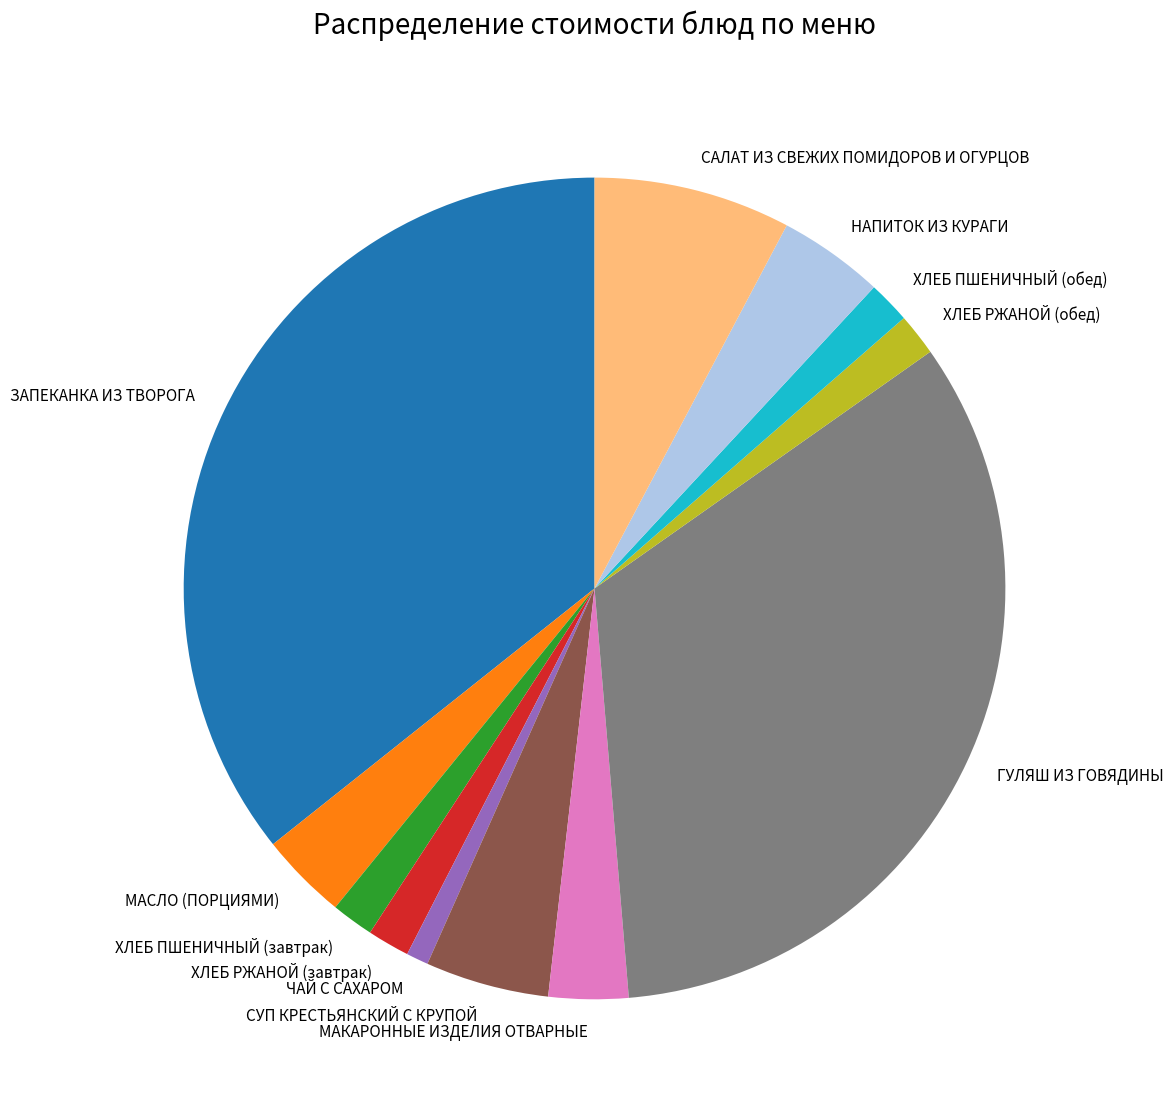

Is there any slice that represents more than half of the pie?

No